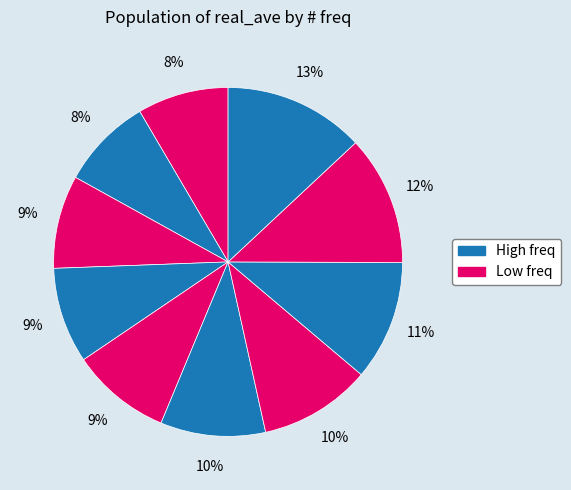

How many slices are in this pie chart?

10